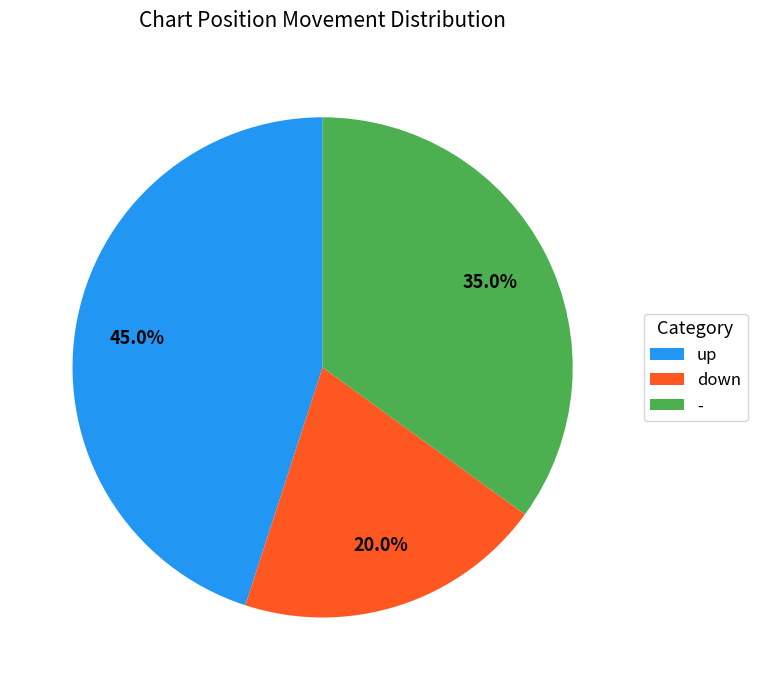

How many slices are in this pie chart?

3